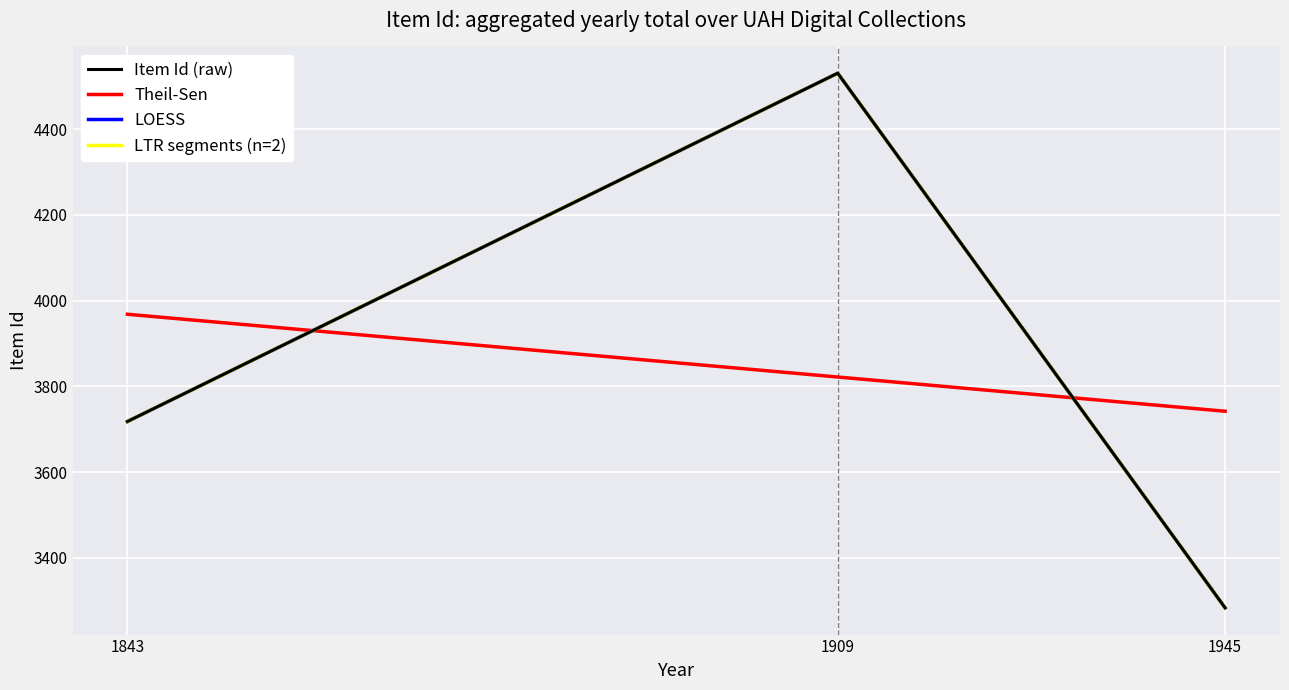

Does the chart have visible grid lines?

Yes